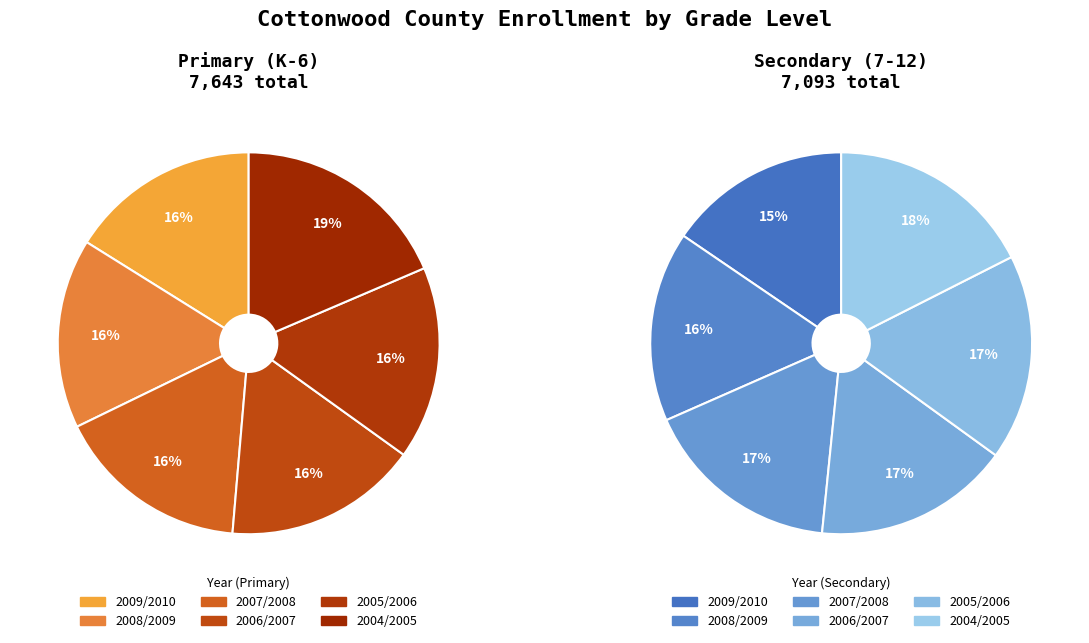

What portion of the pie excludes 2004/2005?

81.4%